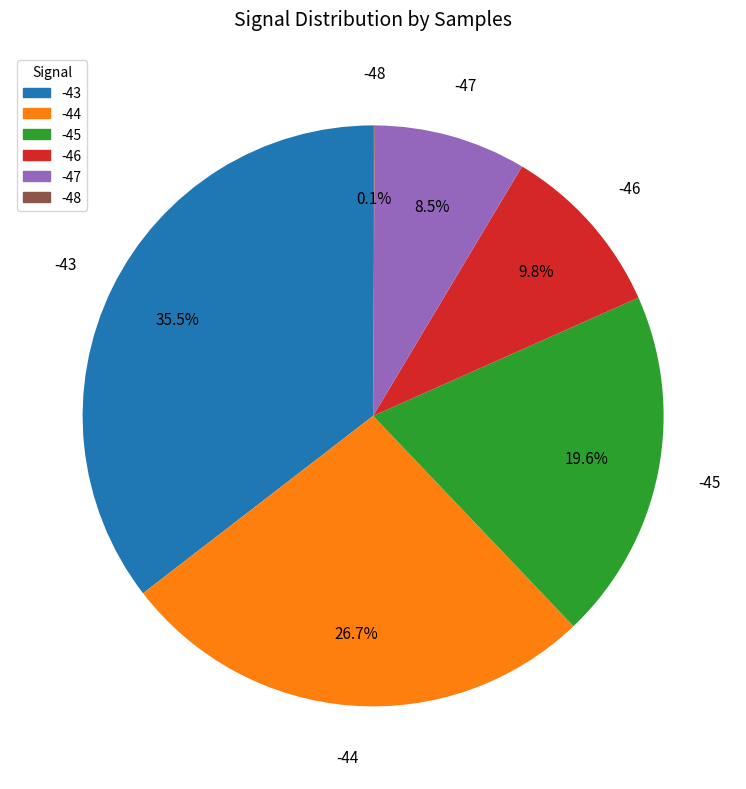

Is there any slice that represents more than half of the pie?

No